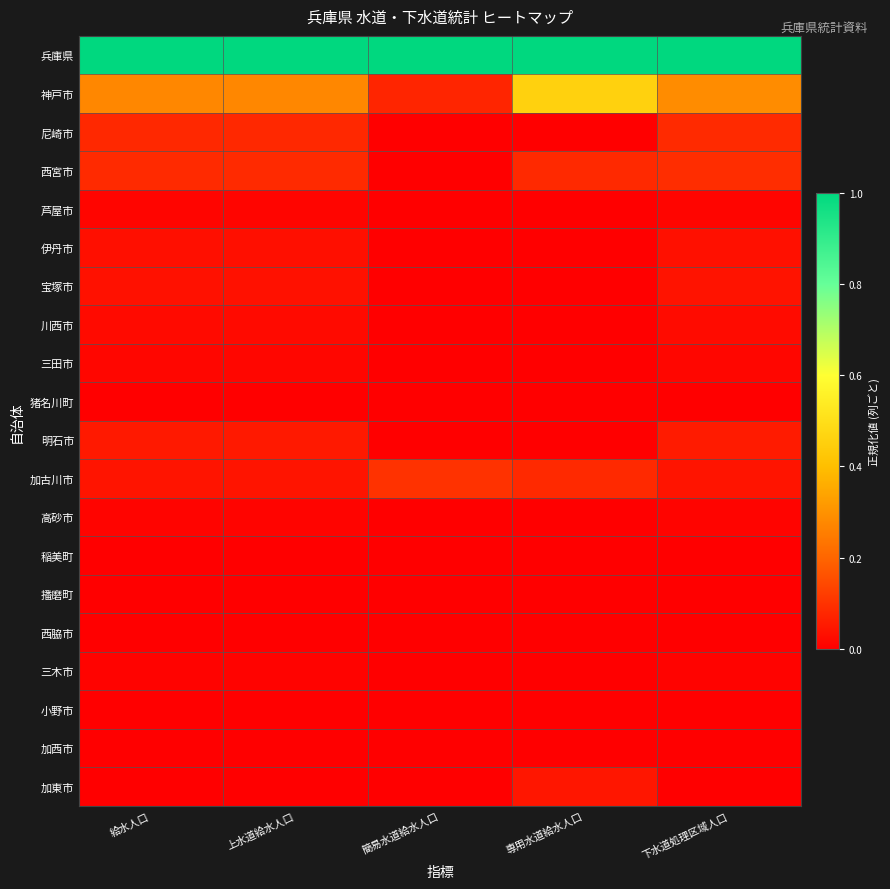

What is the total value across all series at 給水人口?

1.7